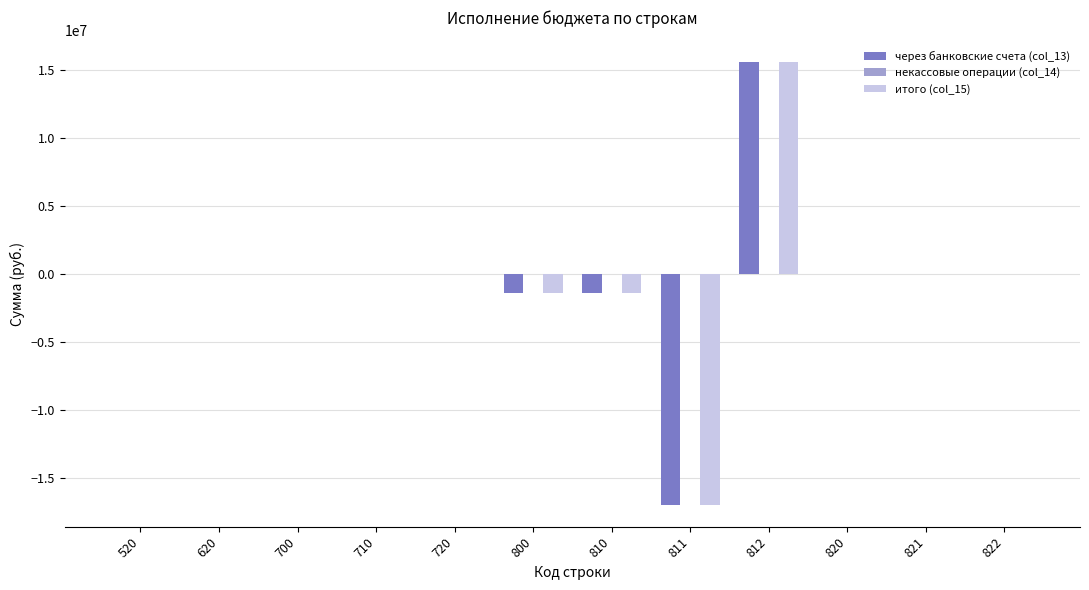

What is the spread (max minus min) of values at 810?

0.0